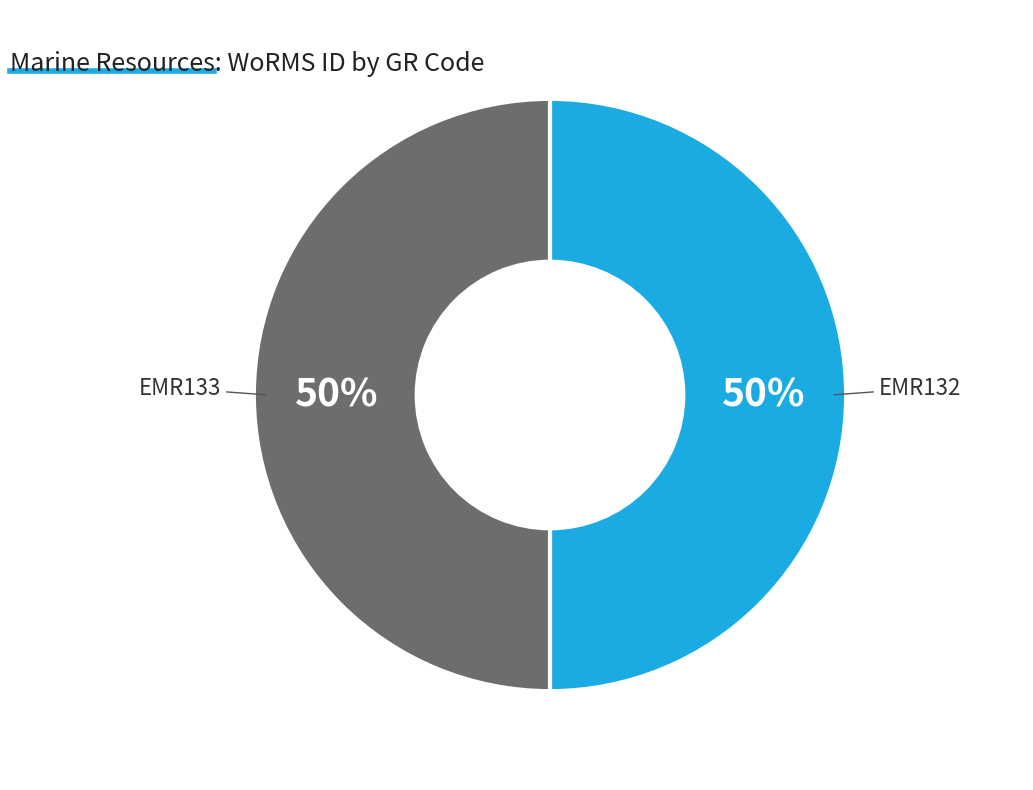

What percentage is the EMR132 slice, to the nearest percent?

50%